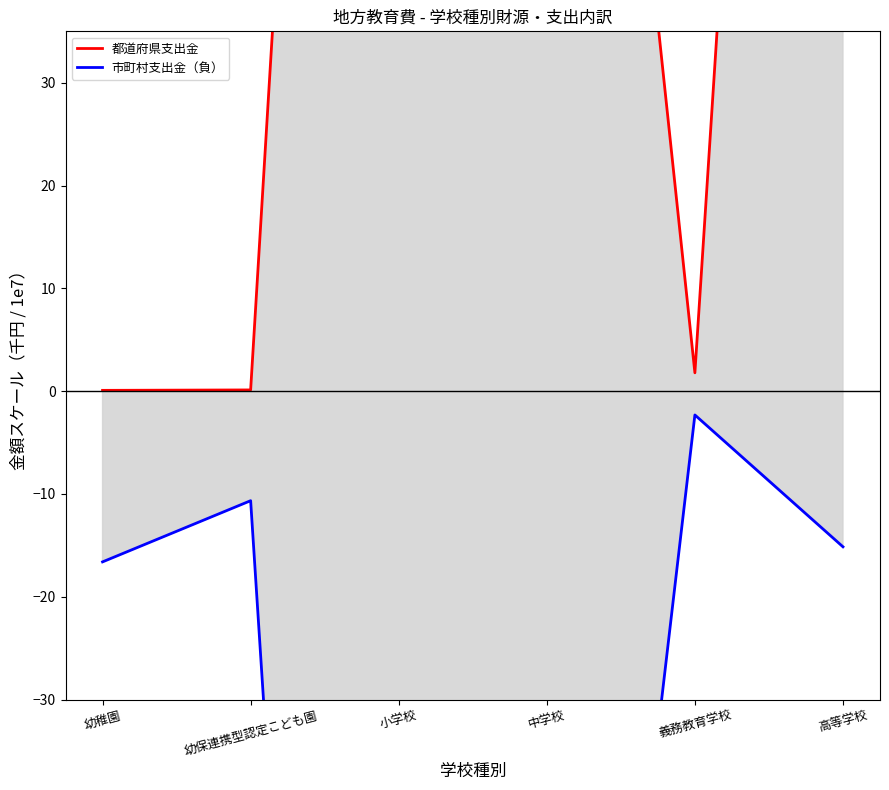

How many interior local valleys does the 市町村支出金（負） series have?

1